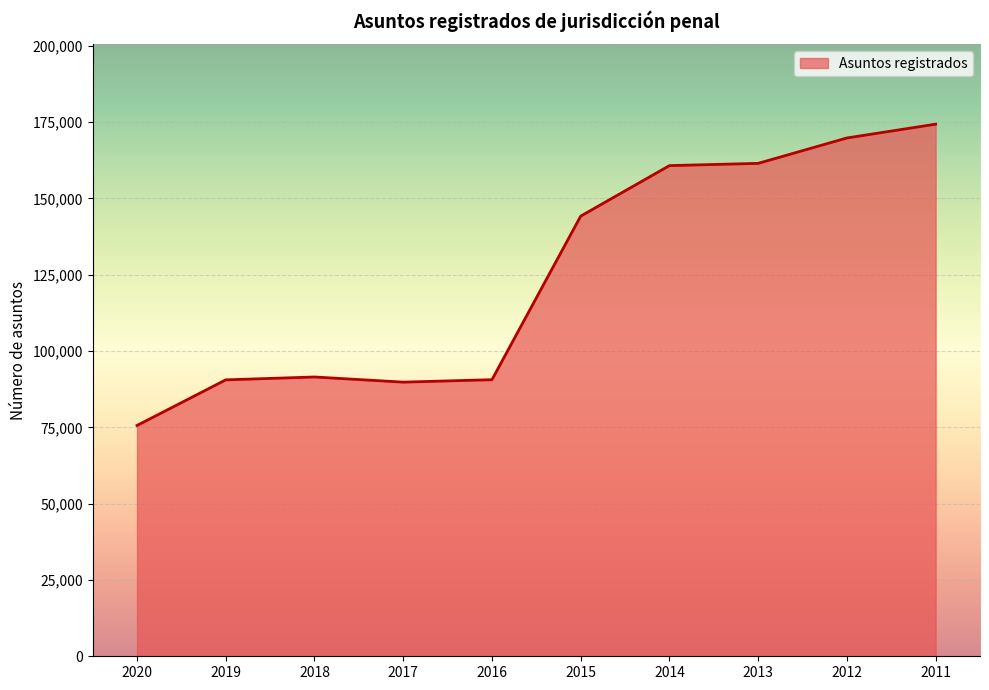

Which label corresponds to the smallest value in the chart?

2020